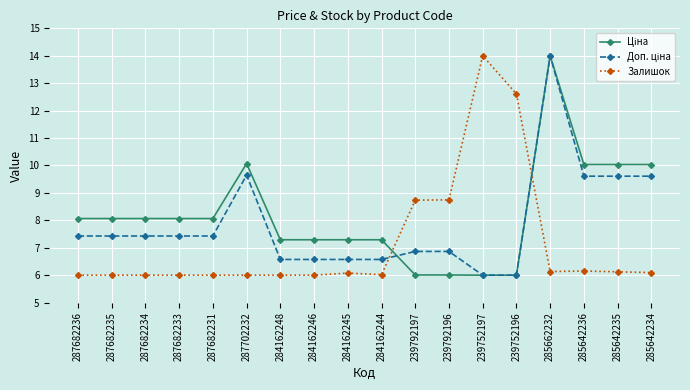

What is the label of the 17th point from the right?

287682235